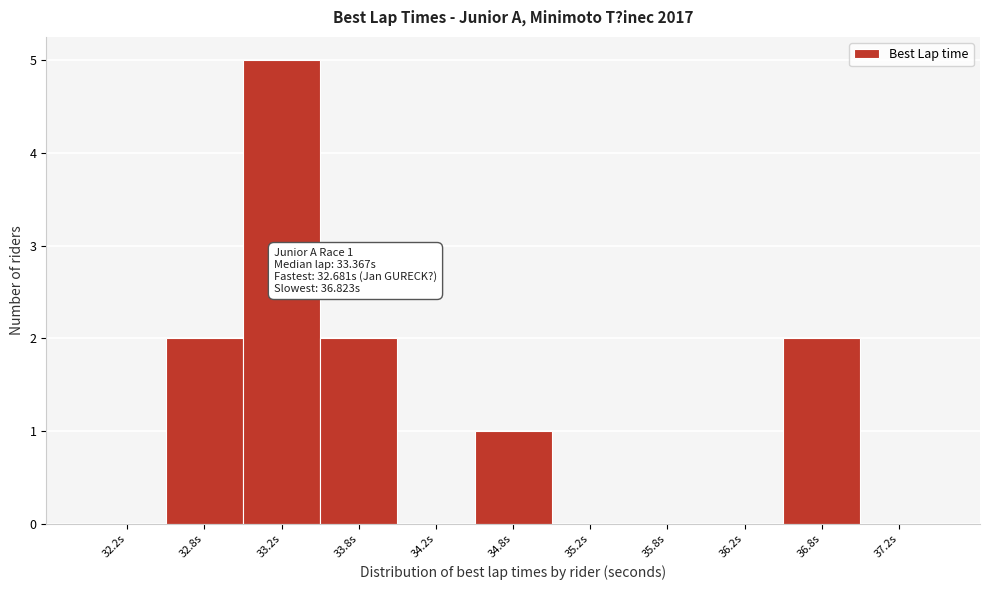

Over which range of the x-axis is the bar tallest?

33.0 to 33.5